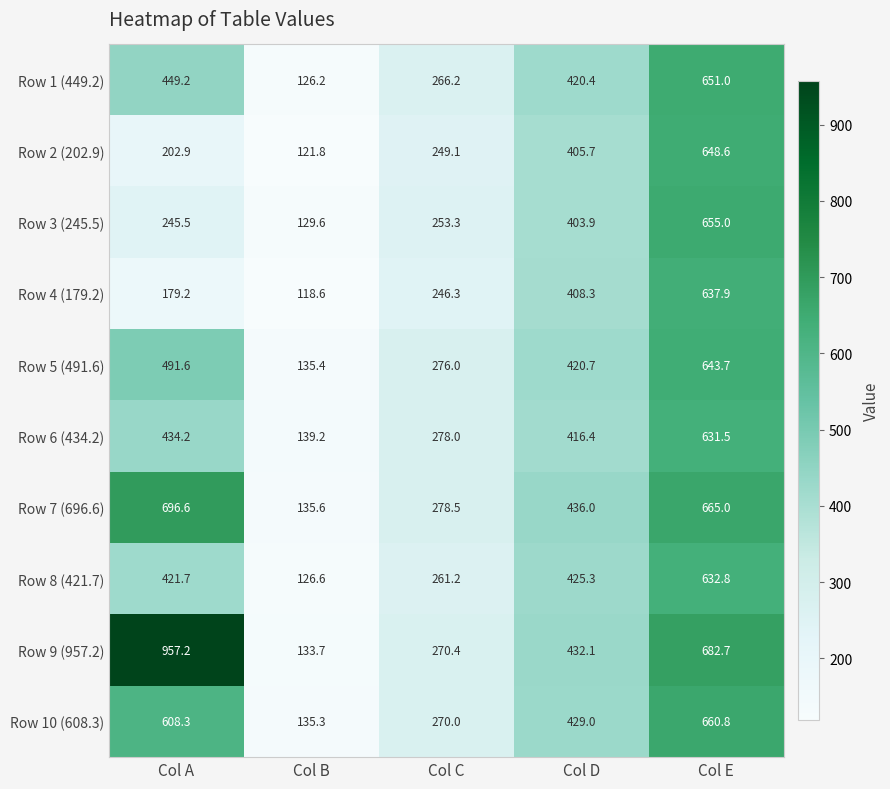

What is the spread (max minus min) of values at Col A?

778.0